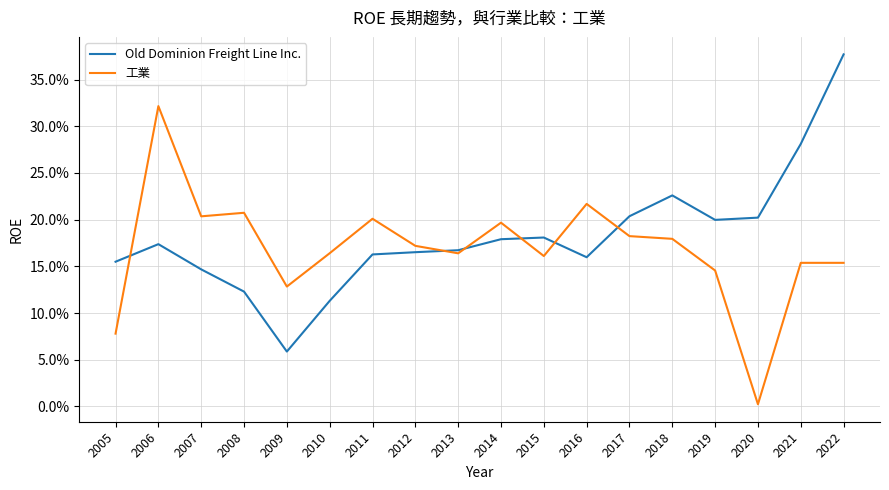

What are all the series names shown in the legend?

Old Dominion Freight Line Inc., 工業